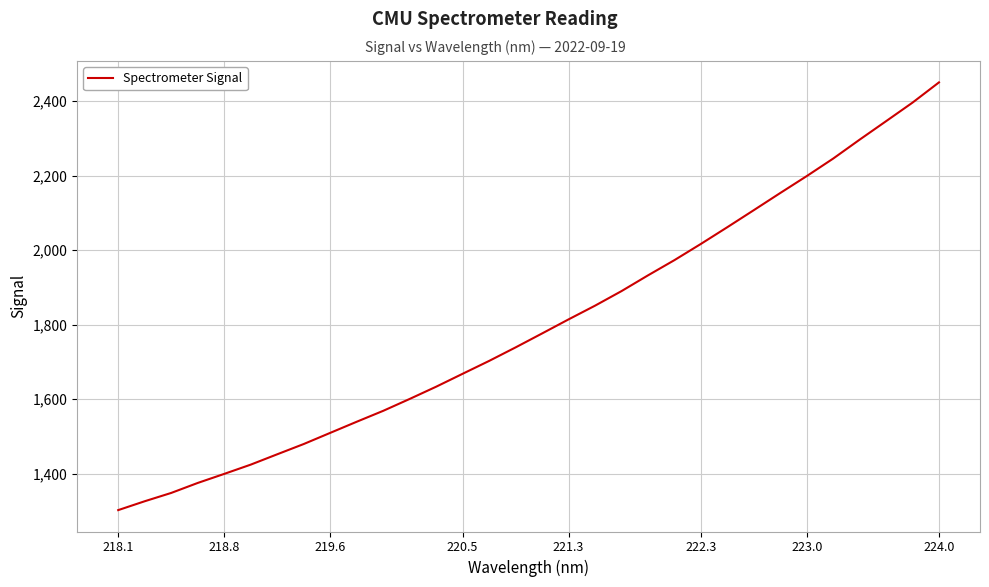

What is the maximum value shown in the chart?

2449.9